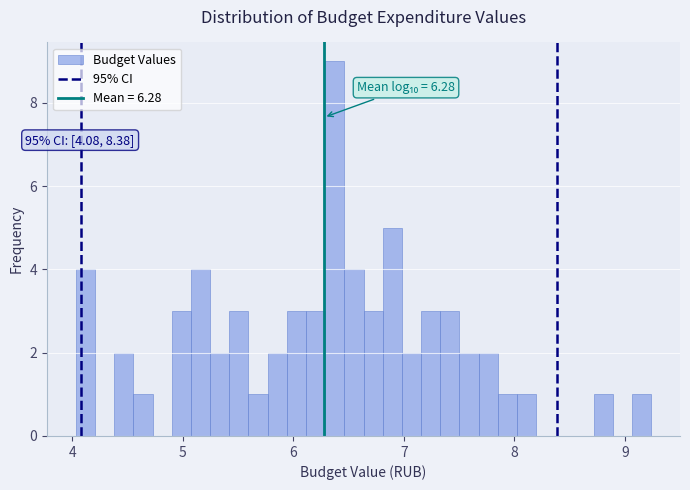

Around what value on the x-axis is the tallest bar? Give the approximate position of its centre, as read against the axis.

6.4